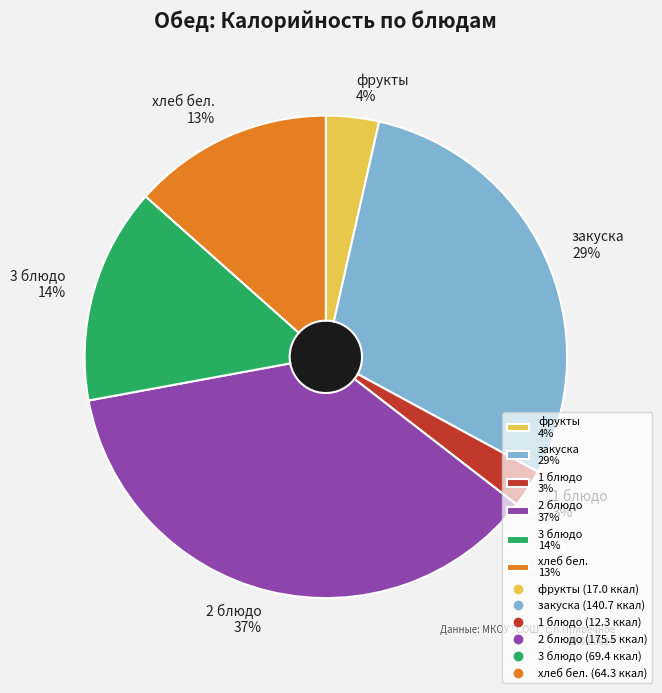

To the nearest percent, what percentage of the pie is 1 блюдо?

3%